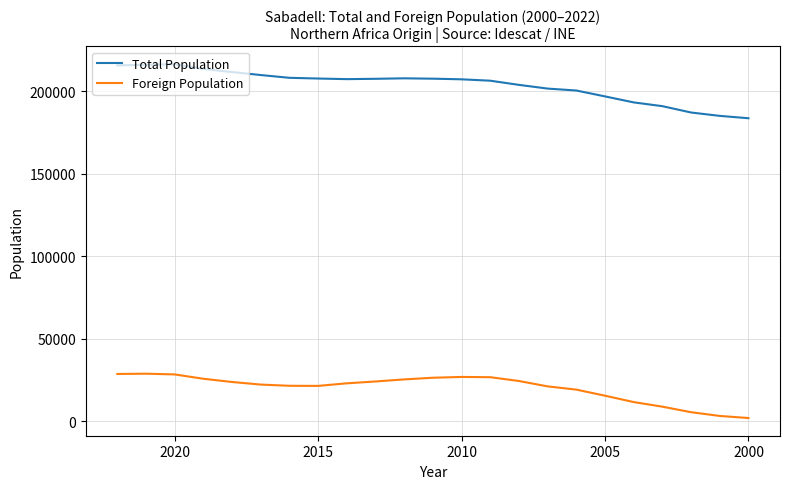

How many categories are shown in the chart?

23